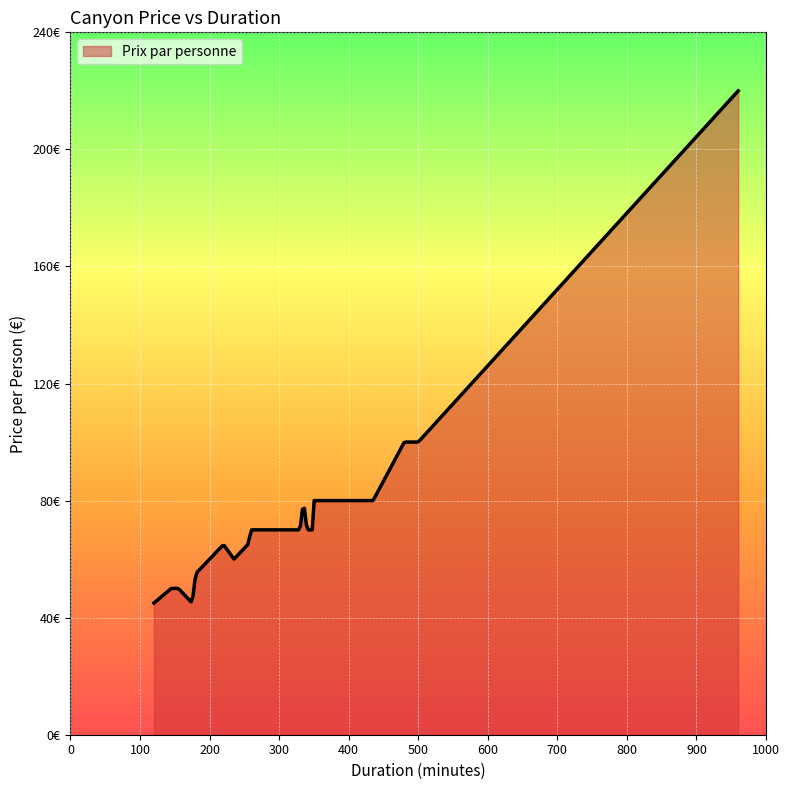

Does the chart display data point markers on the line(s)?

No